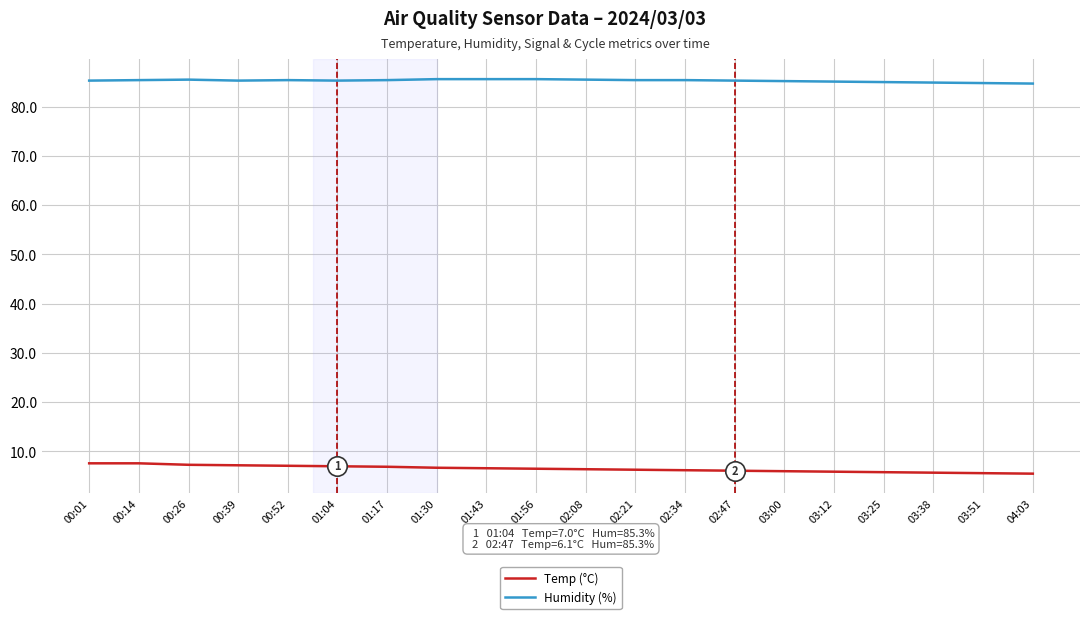

What is the spread (max minus min) of values at 00:52?

78.3